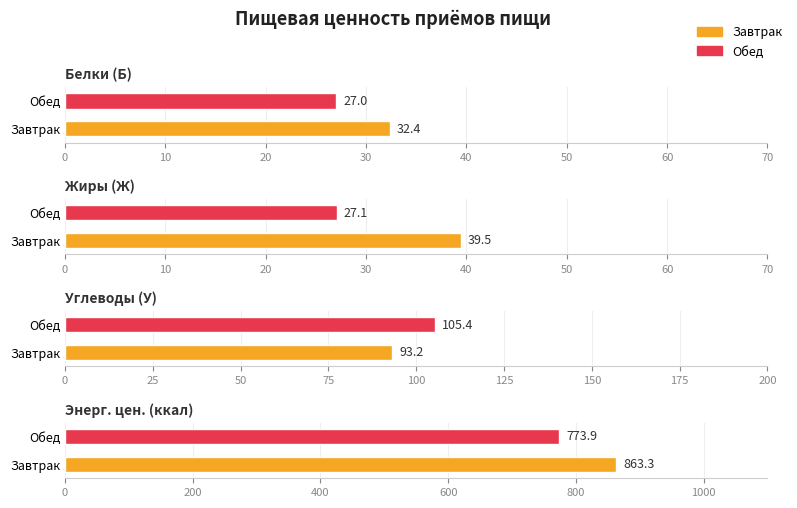

What value does the Жиры (Ж) series have at Обед?

27.1